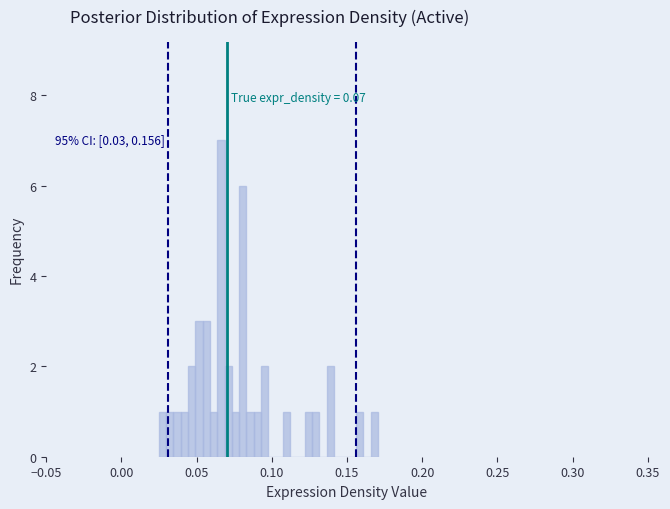

Read against the x-axis, roughly where is the centre of the tallest bar?

0.065